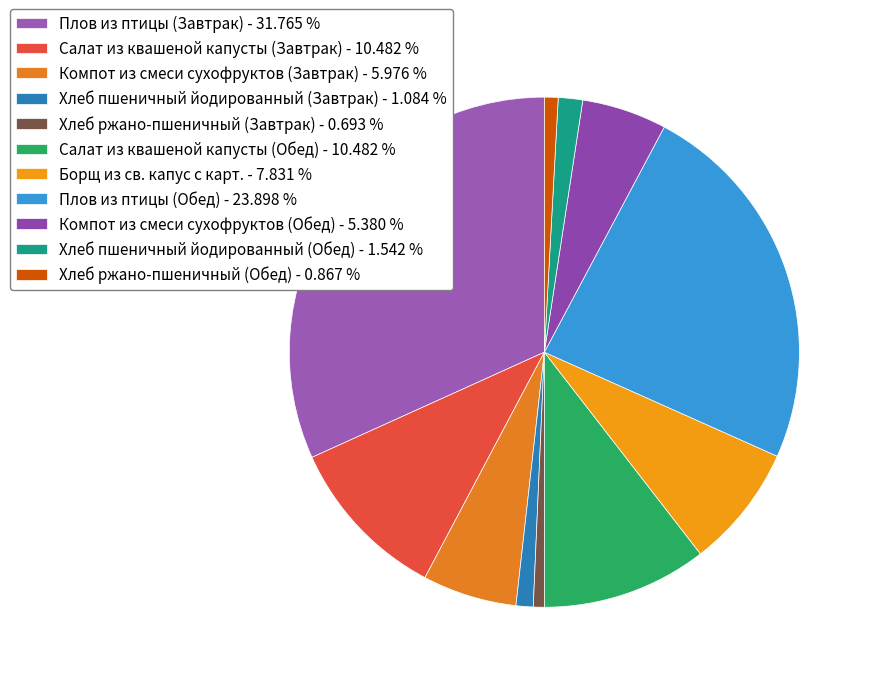

What percentage is the Плов из птицы (Завтрак) slice, to the nearest percent?

32%